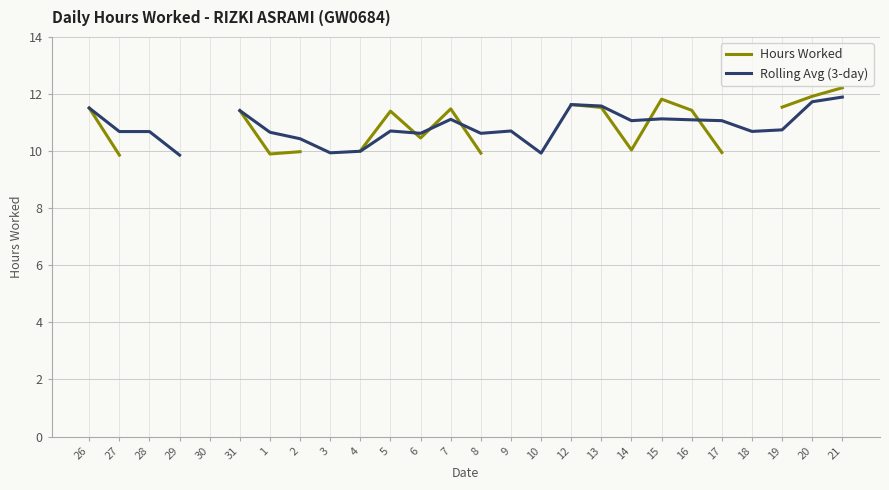

The Rolling Avg (3-day) series shows 19.4 at 20. True or false?

False